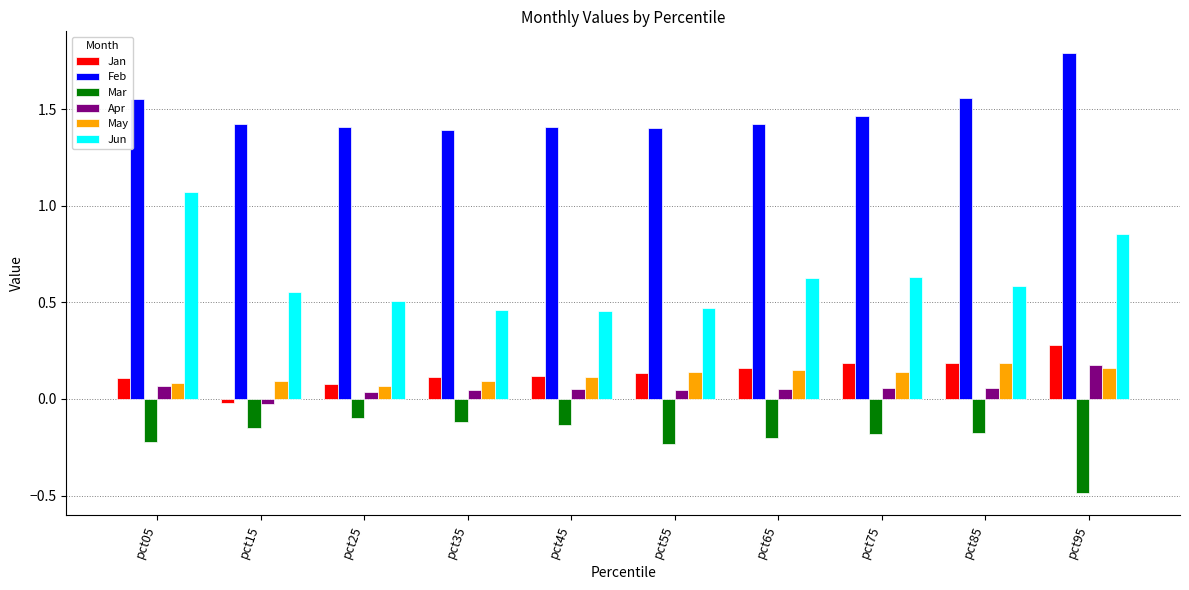

What is the sum of all Mar values?

-2.0